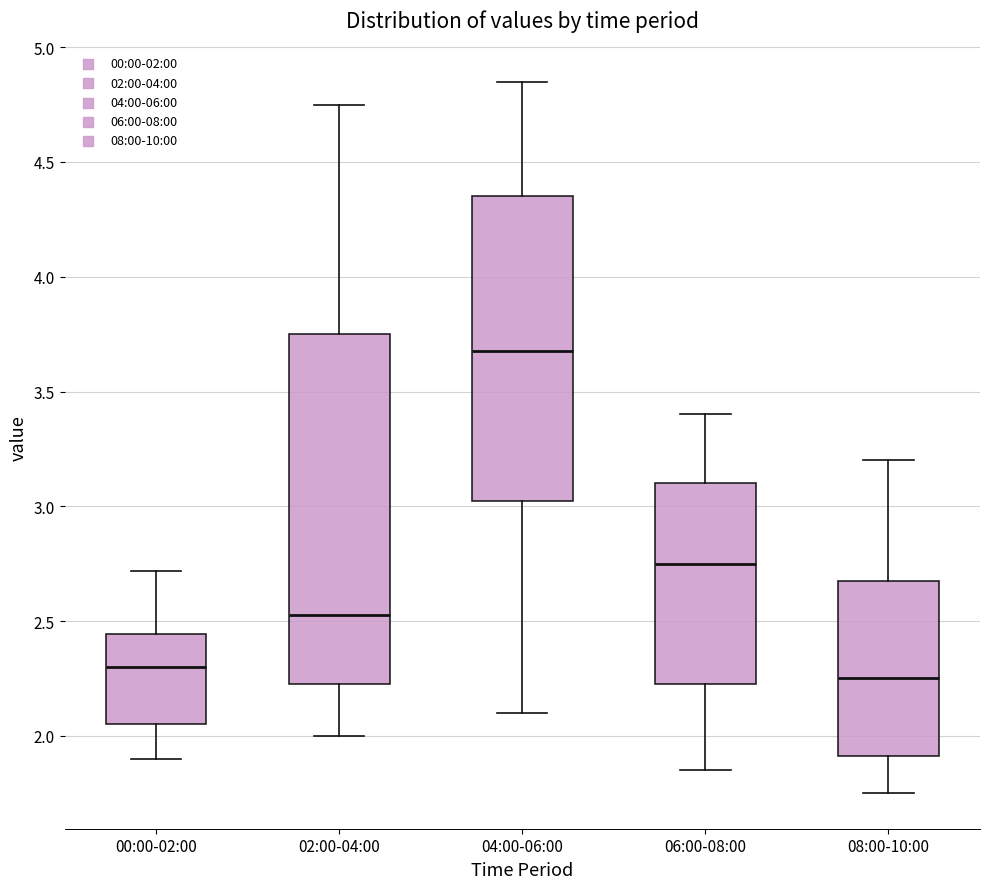

Where does the lower whisker of the box for 08:00-10:00 end on the y-axis? The values are not printed on the chart, so give them approximately, as read against the axis.

1.75